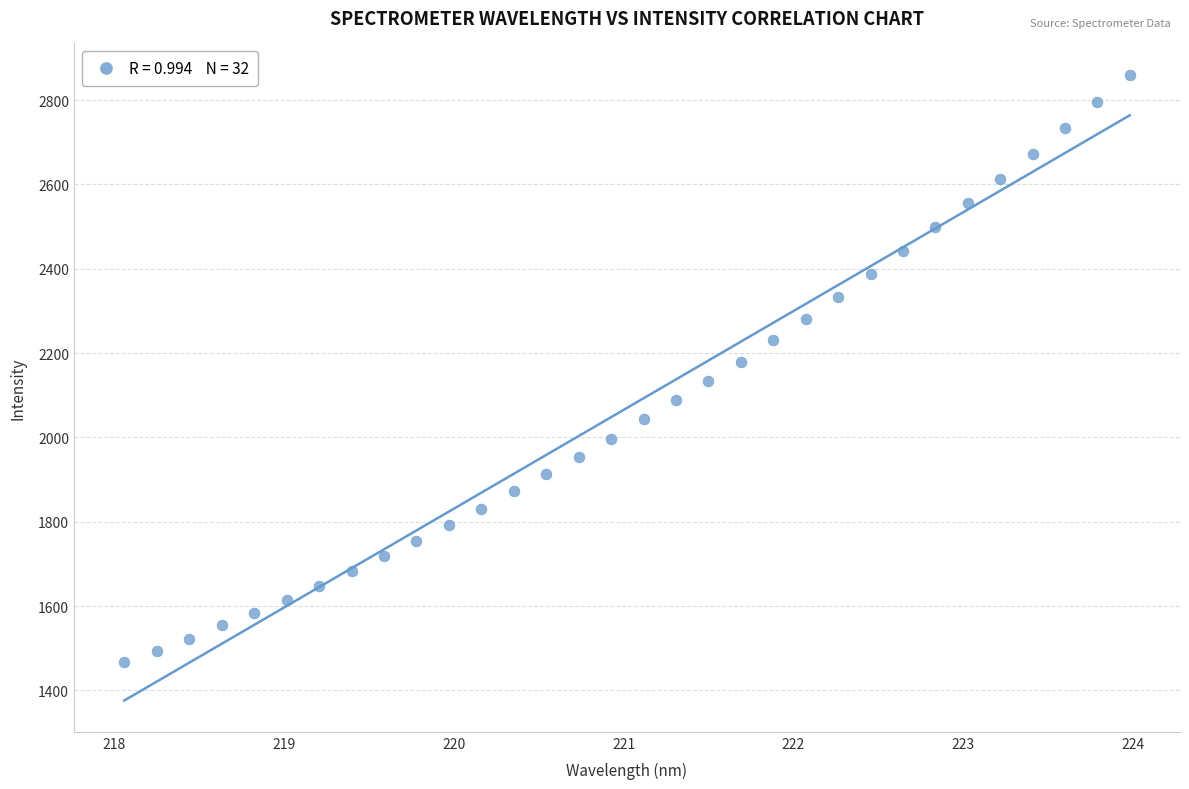

What is the range of X values (max minus min)?

5.9